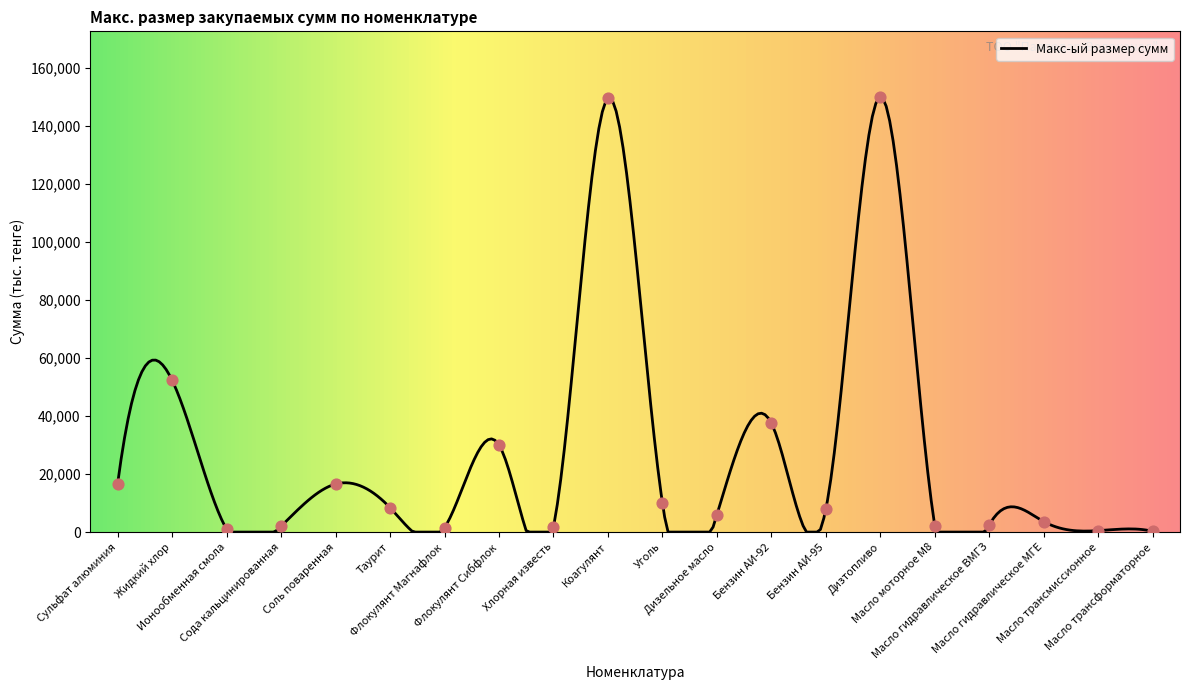

What is the change in value from Таурит to Масло гидравлическое МГЕ?

-4800.0